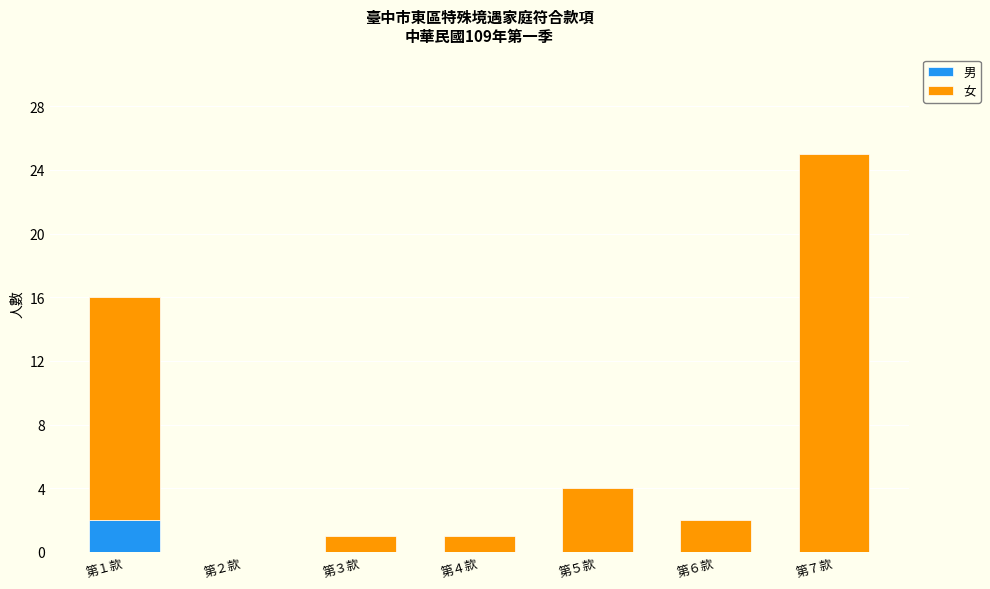

Reading left to right, what are the values for 男?

第１款=2	第２款=0	第３款=0	第４款=0	第５款=0	第６款=0	第７款=0